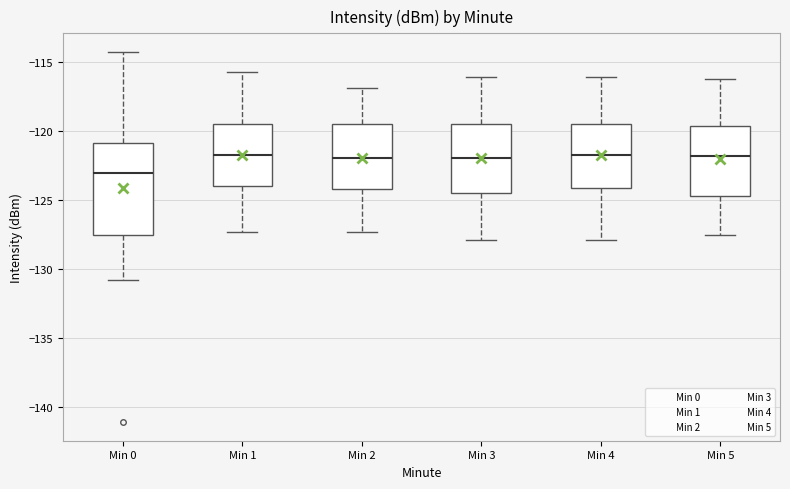

Reading left to right, read every box against the y-axis: the position of its median line, the range the box covers, and the ends of its whiskers. The values are not printed on the chart, so give them approximately, as read against the axis.

Min 0: median -123.0, box -127.5 to -121.0, whiskers -131.0 to -114.5
Min 1: median -122.0, box -124.0 to -119.5, whiskers -127.5 to -115.5
Min 2: median -122.0, box -124.0 to -119.5, whiskers -127.5 to -117.0
Min 3: median -122.0, box -124.5 to -119.5, whiskers -128.0 to -116.0
Min 4: median -122.0, box -124.0 to -119.5, whiskers -128.0 to -116.0
Min 5: median -122.0, box -124.5 to -119.5, whiskers -127.5 to -116.0